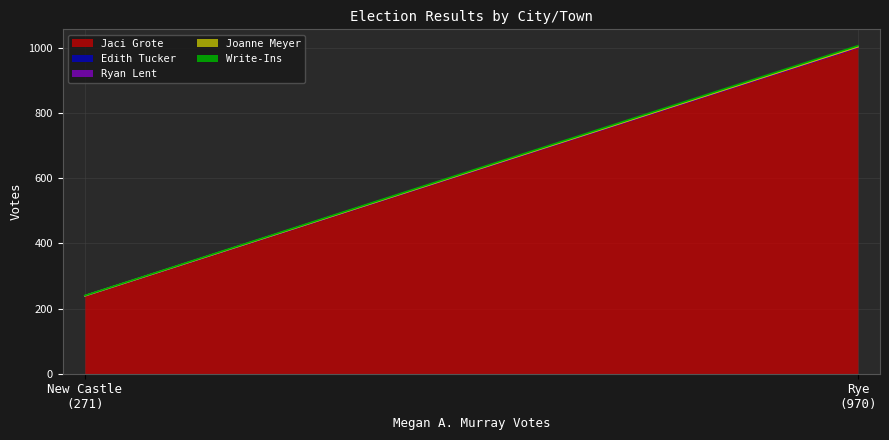

What are all the series names shown in the legend?

Jaci Grote, Edith Tucker, Ryan Lent, Joanne Meyer, Write-Ins